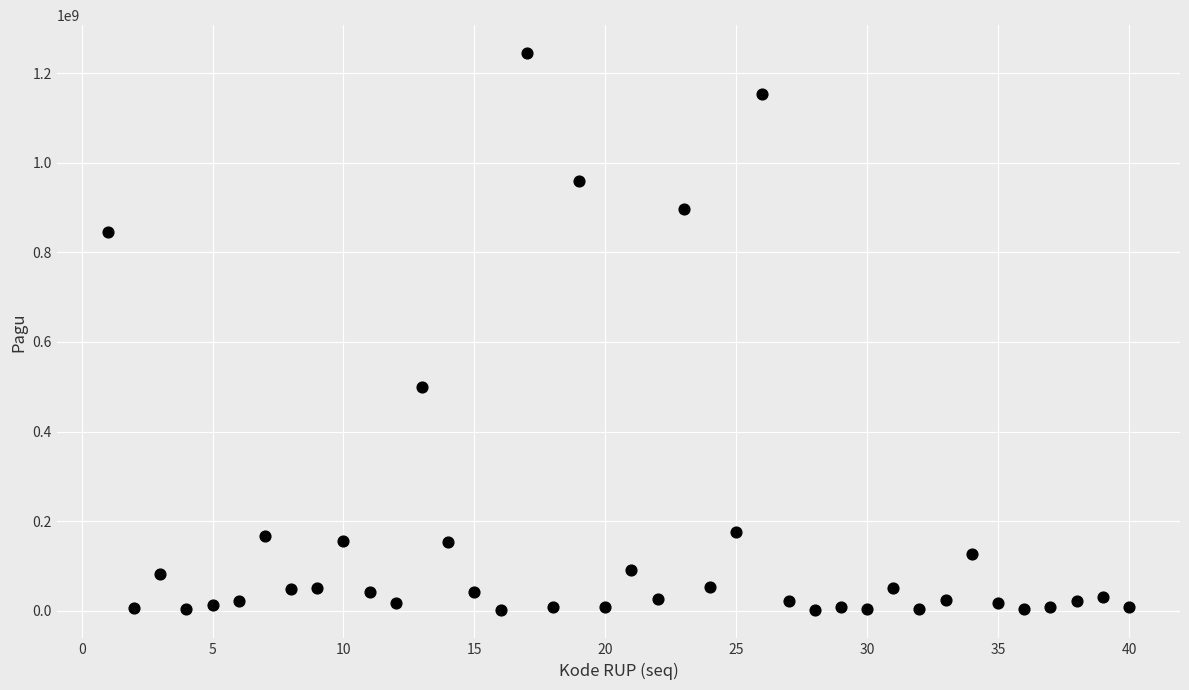

What is the range of X values (max minus min)?

39